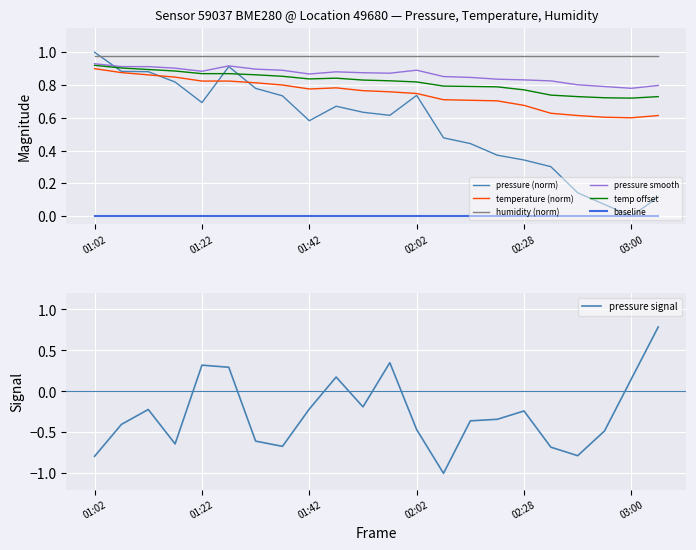

At which label is temperature closest to 0?

03:00